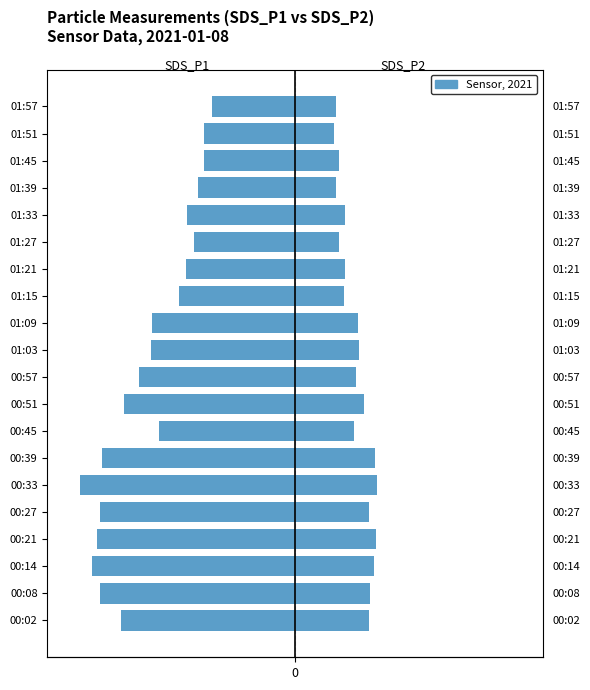

Rank the series by their maximum value, from highest to lowest.

SDS_P2, SDS_P1